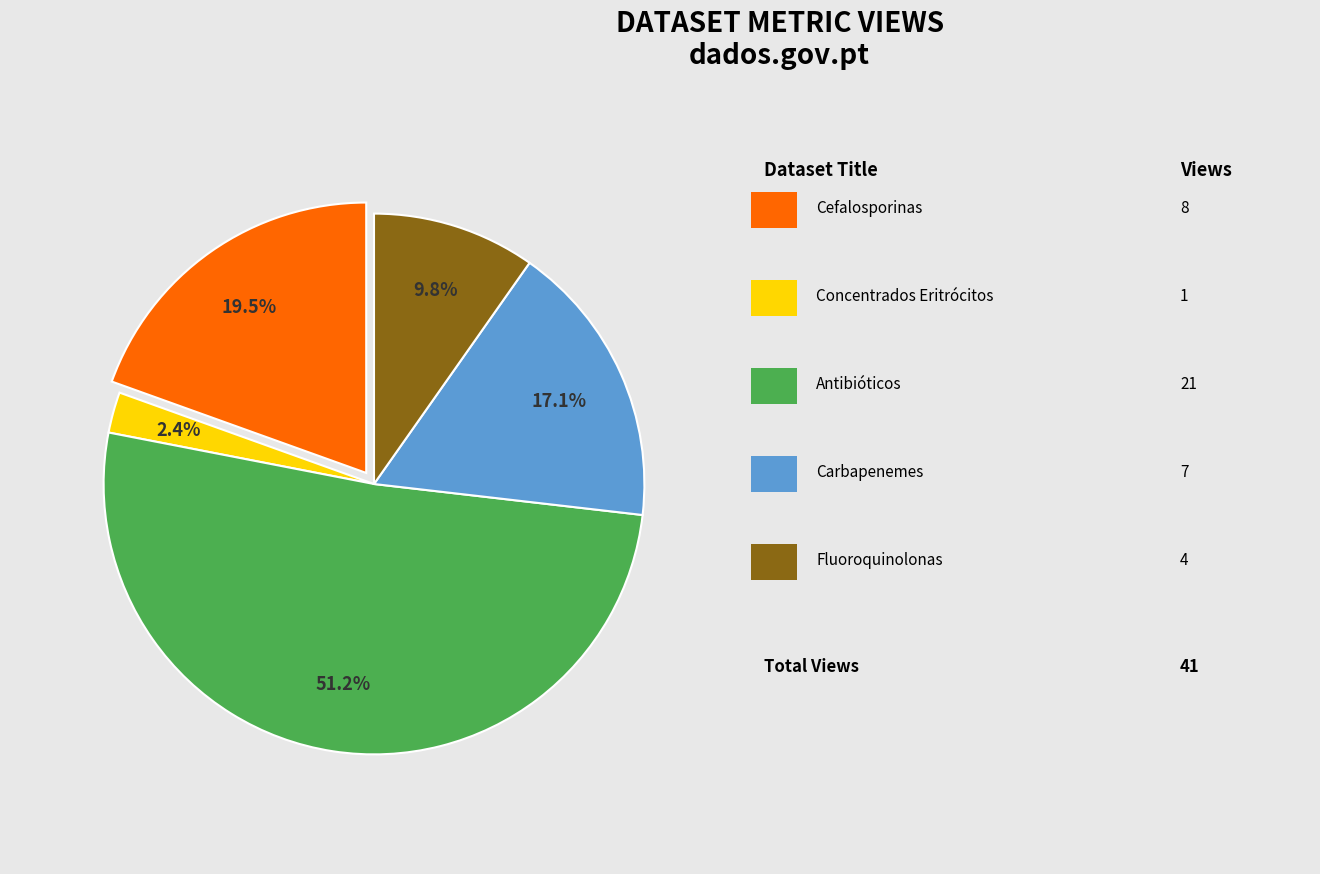

Does any single category account for the majority?

Yes